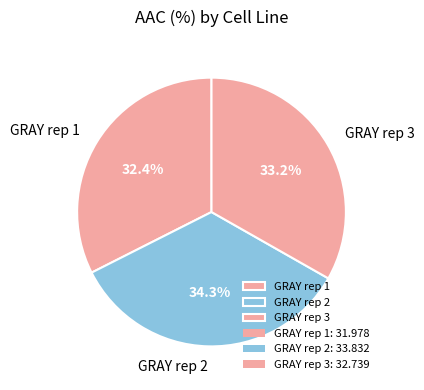

Which has a higher value, GRAY rep 2 or GRAY rep 1?

GRAY rep 2